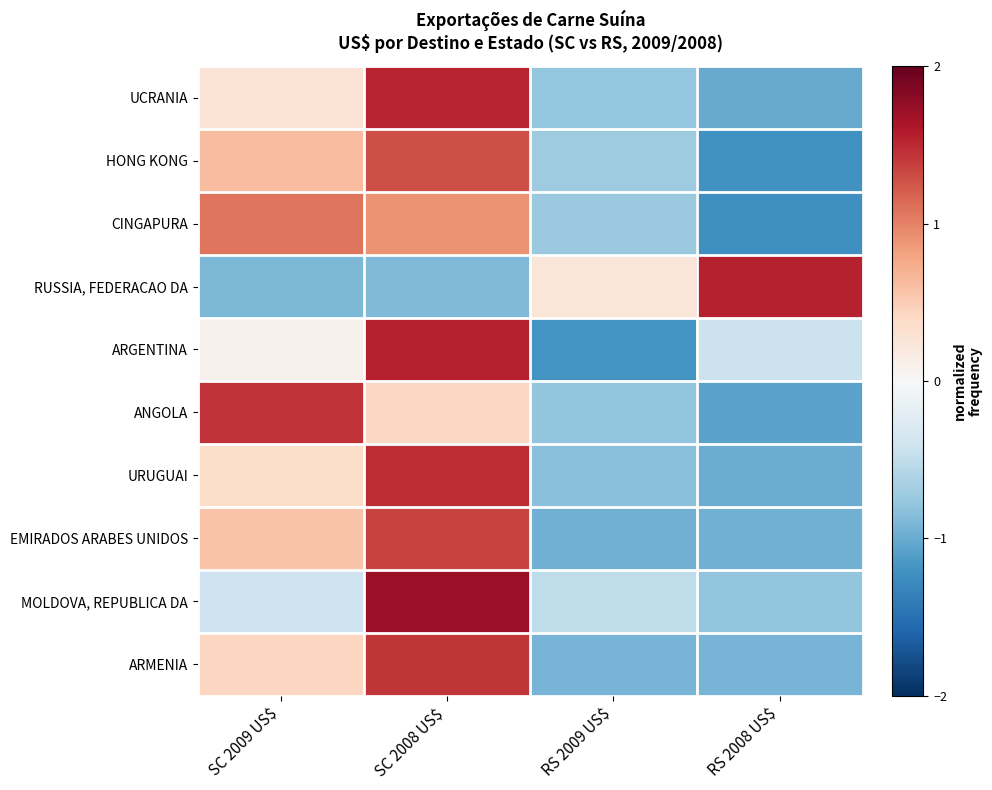

Between SC 2008 US$ and SC 2009 US$, which is larger?

SC 2008 US$